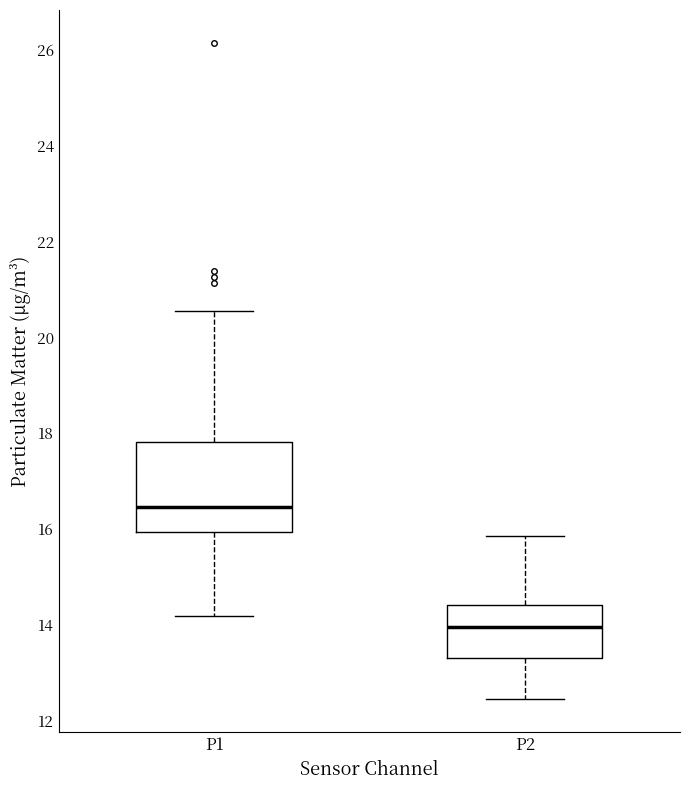

Where does the upper whisker of the box for P1 end on the y-axis? The values are not printed on the chart, so give them approximately, as read against the axis.

20.6